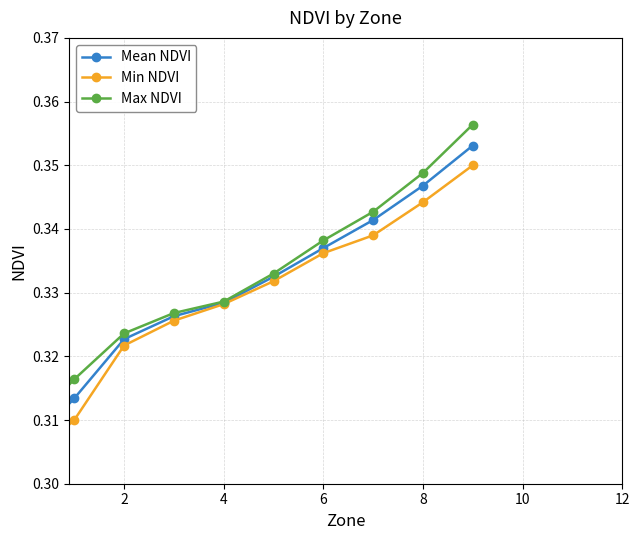

How many Mean NDVI values are between 0 and 1?

10